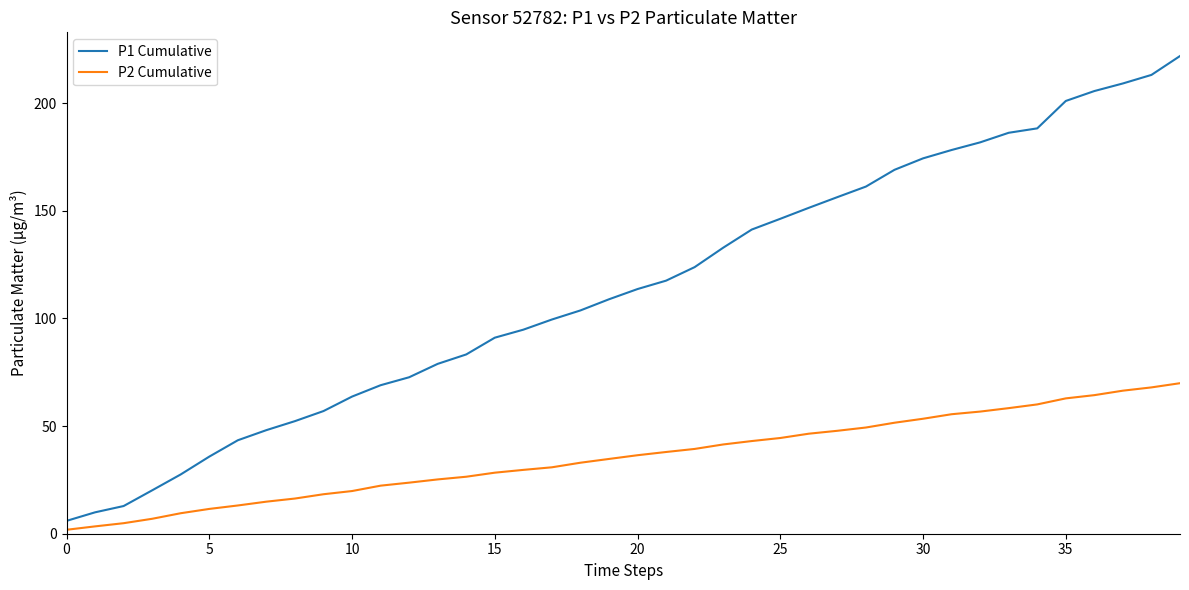

Which series has the largest range (max minus min)?

P1 Cumulative